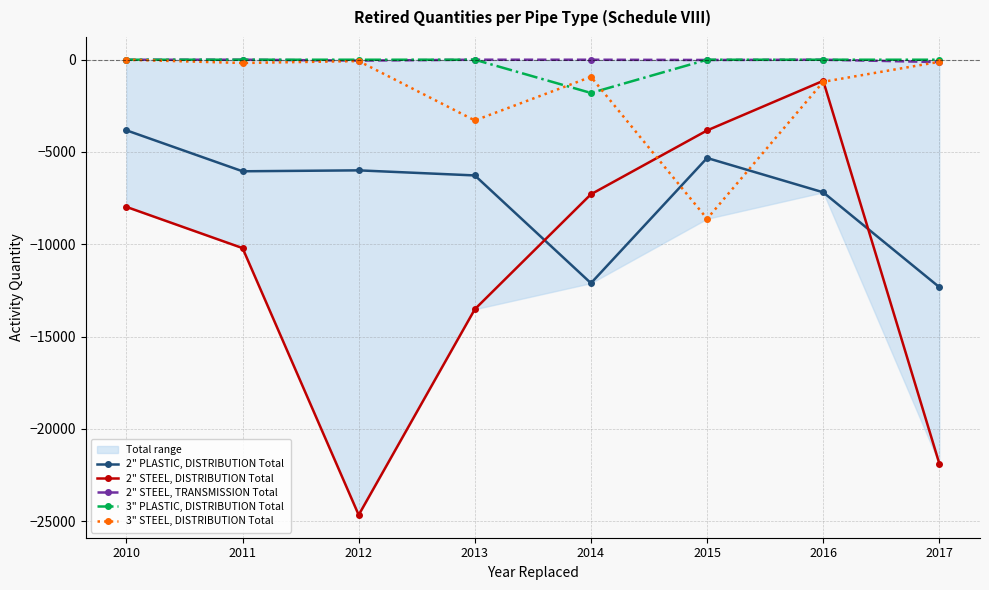

What is the difference between the 3" PLASTIC, DISTRIBUTION Total values at 2016 and 2014?

1802